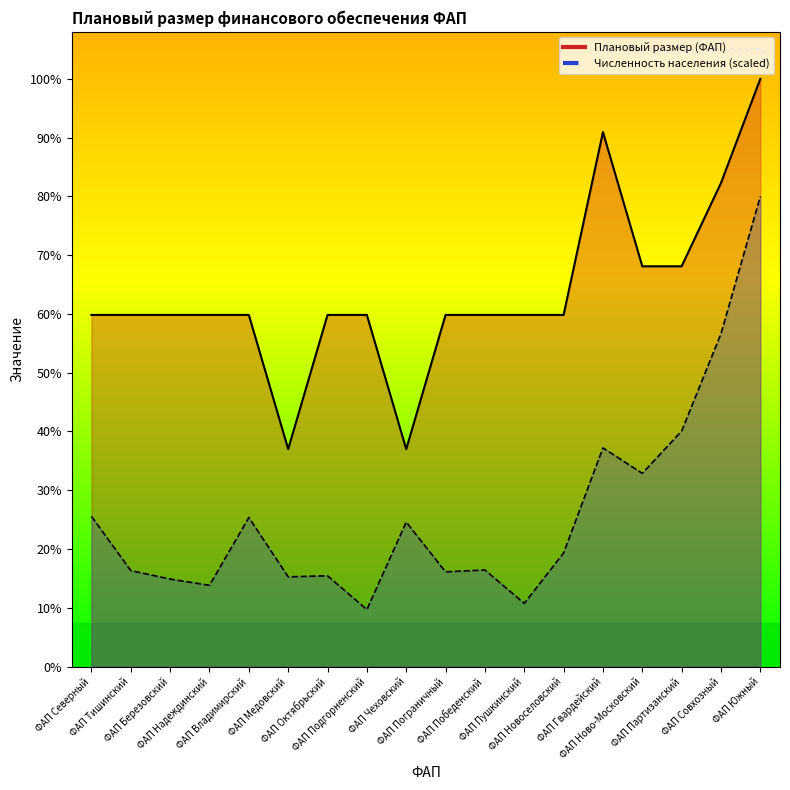

How many data points in Численность населения are less than 237?

9